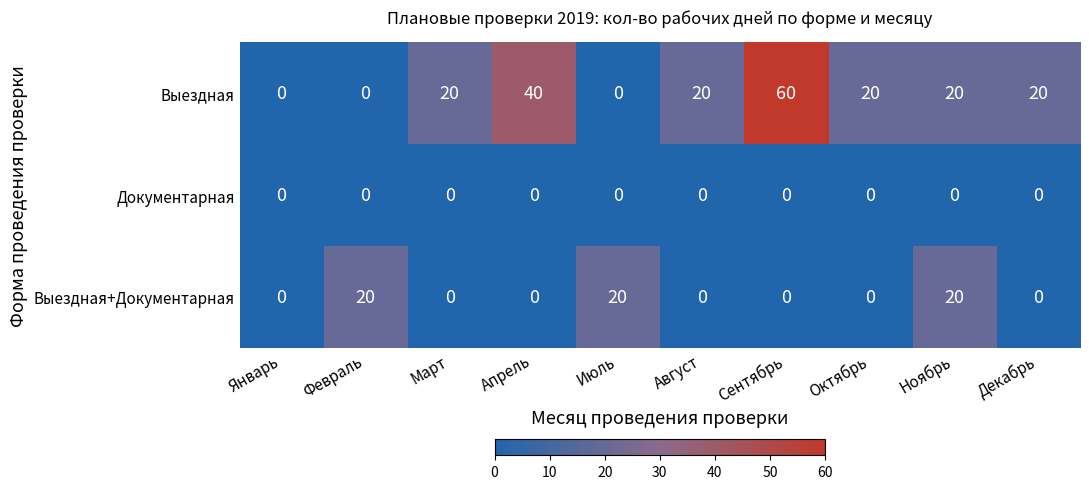

Rank the series by their maximum value, from highest to lowest.

Выездная, Выездная+Документарная, Документарная